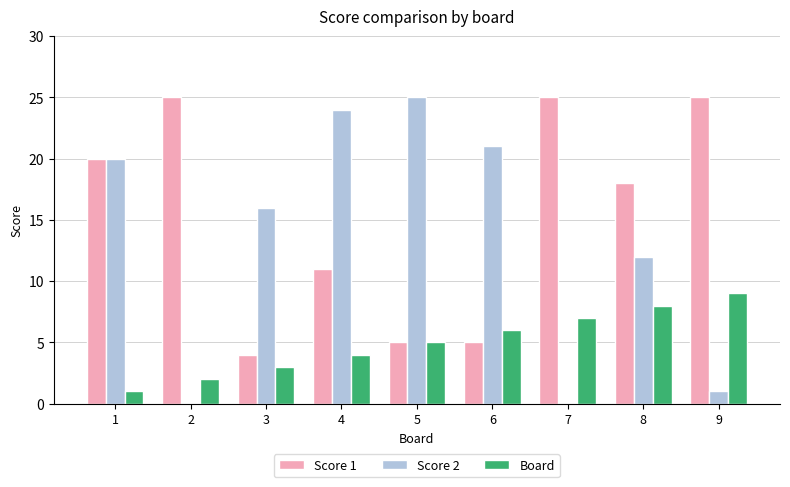

Which series has the largest total across all categories?

Score 1